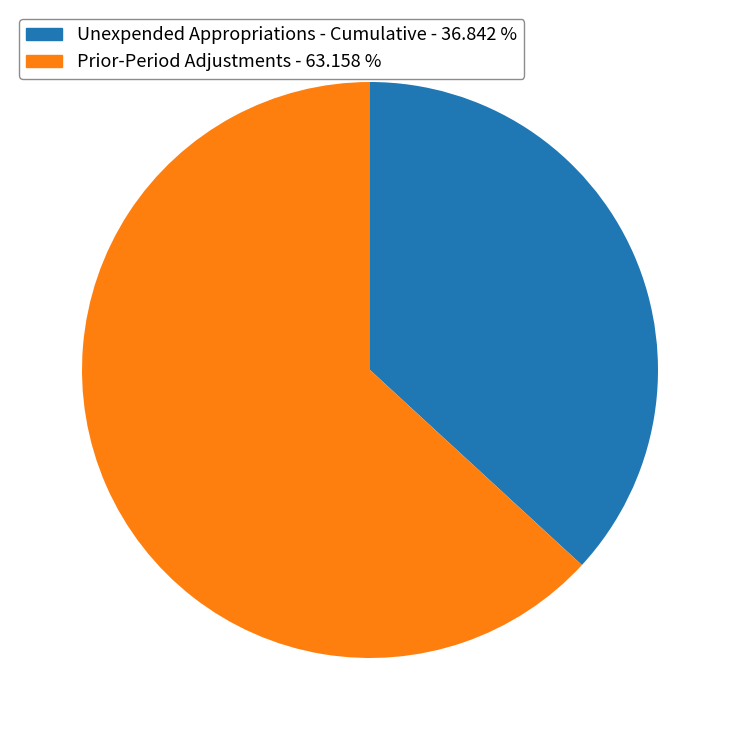

Is Prior-Period Adjustments - 63.158 % the majority of the pie?

Yes